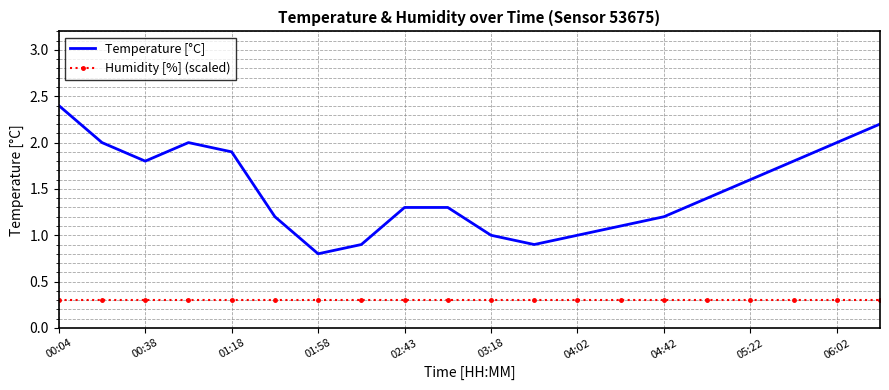

Rank the series by their maximum value, from highest to lowest.

Temperature [°C], Humidity [%] (scaled)